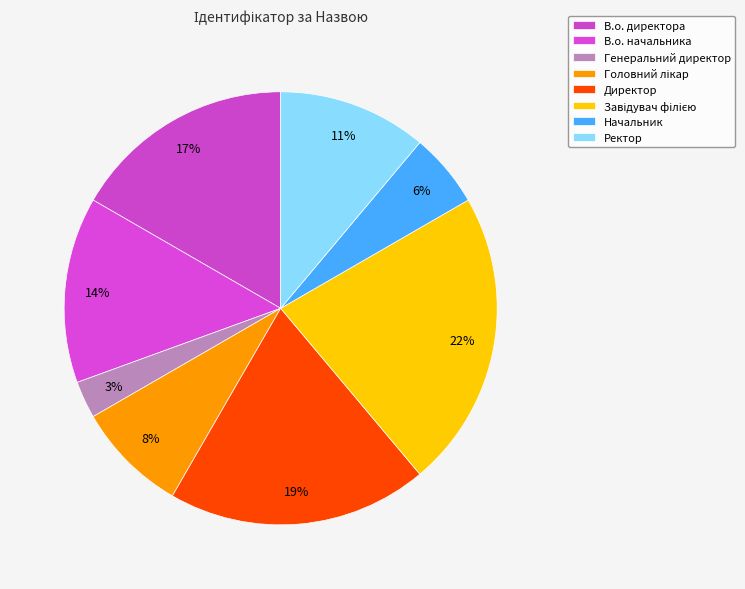

True or false: Начальник accounts for 18% of the total.

False